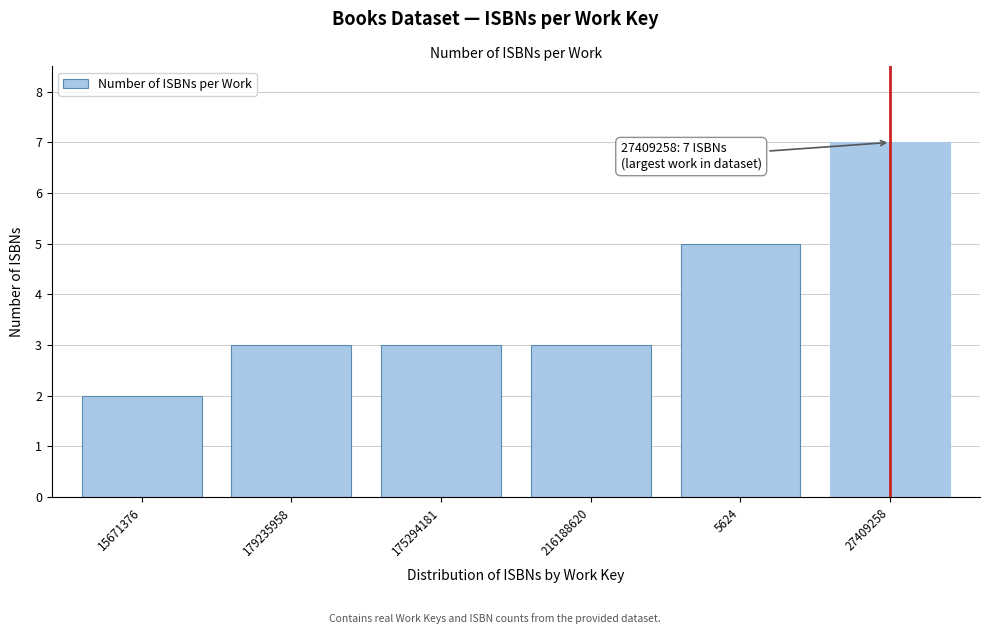

Reading left to right, transcribe all the data shown in this chart.

2	3	3	3	5	7